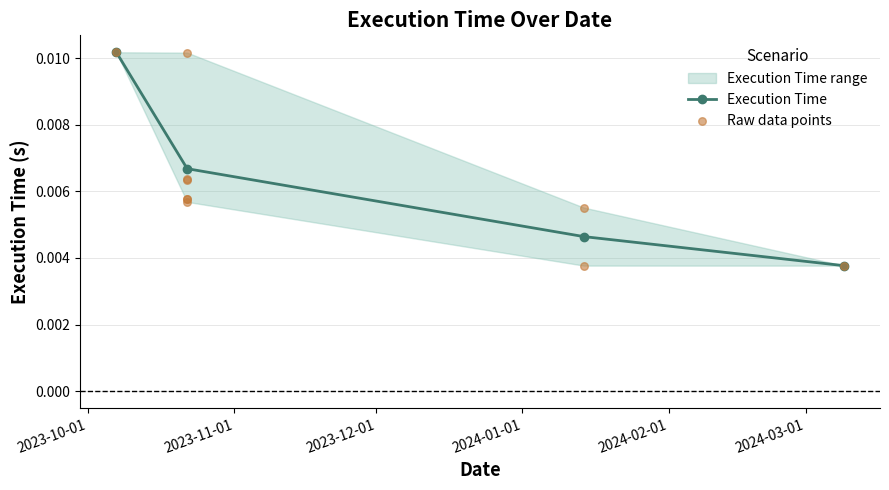

Which has a higher value, 2023-10-22 or 2023-10-22?

2023-10-22